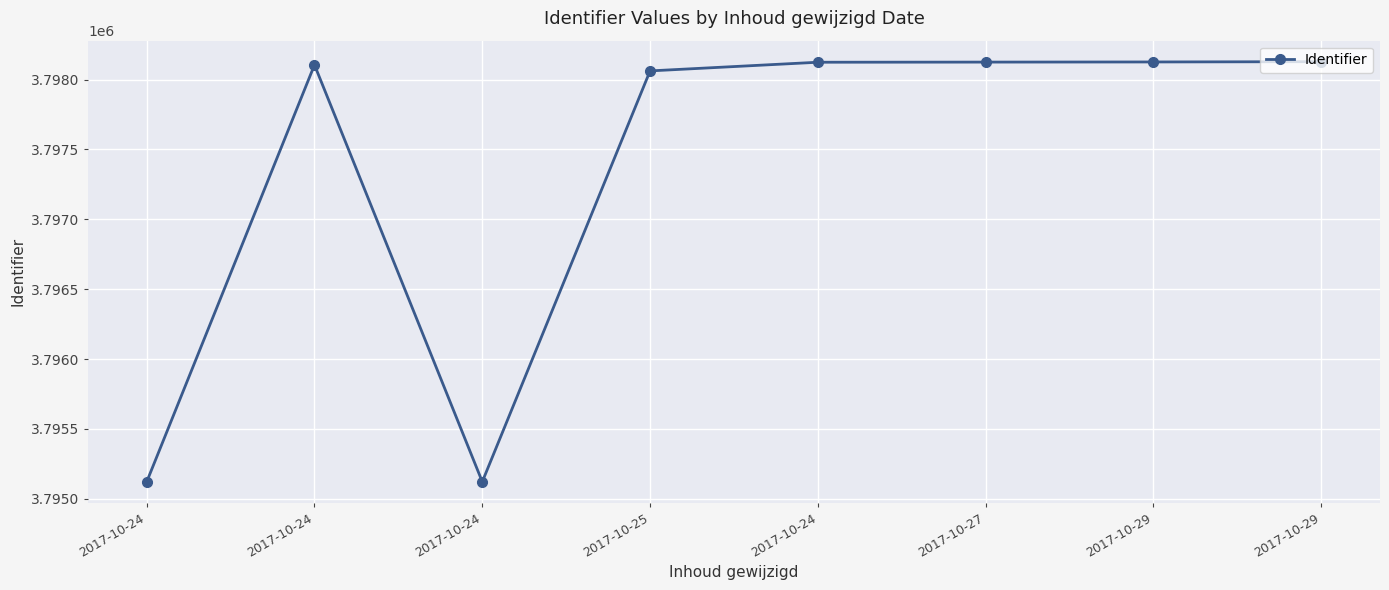

Is this an area chart (filled region under the line)?

No